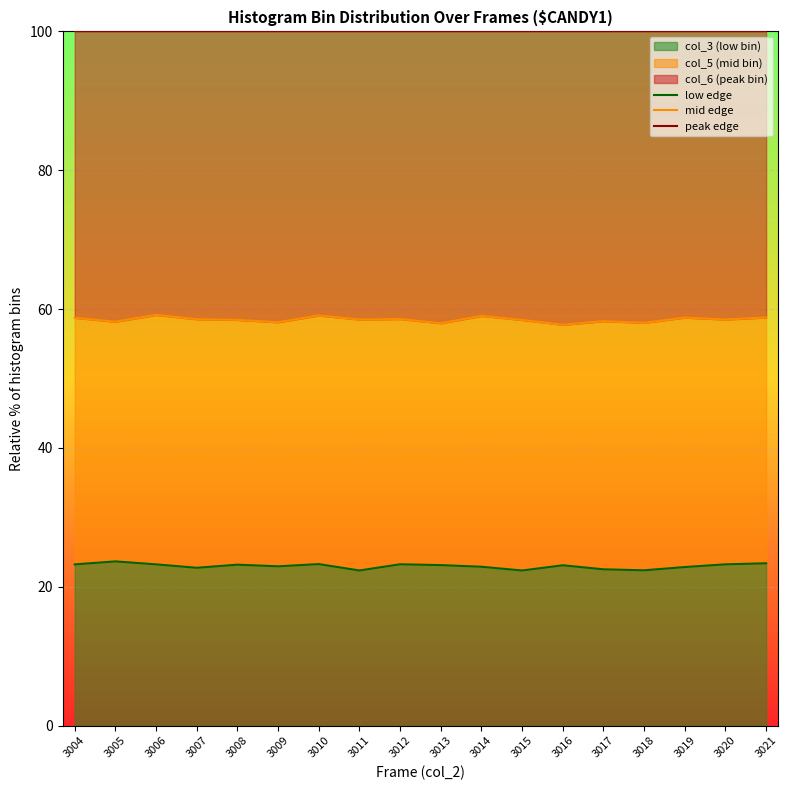

Reading right to left, what are all the values shown in this chart?

low edge: 23.4	23.2	22.8	22.4	22.5	23.1	22.3	22.9	23.1	23.2	22.4	23.3	23.0	23.2	22.7	23.2	23.7	23.2
mid edge: 58.8	58.5	58.8	58.0	58.3	57.7	58.4	59.0	58.0	58.6	58.5	59.1	58.1	58.4	58.5	59.2	58.2	58.7
peak edge: 100.0	100.0	100.0	100.0	100.0	100.0	100.0	100.0	100.0	100.0	100.0	100.0	100.0	100.0	100.0	100.0	100.0	100.0